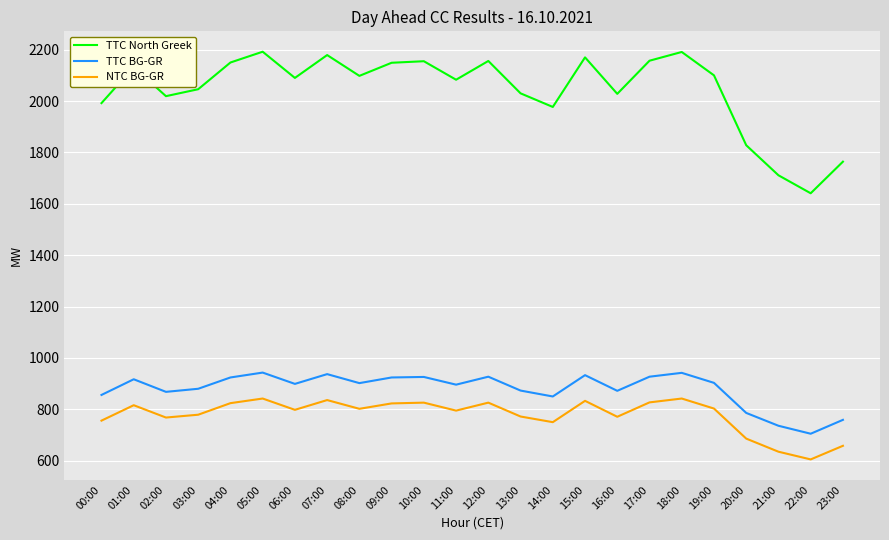

At which label is TTC BG-GR closest to 824?

14:00